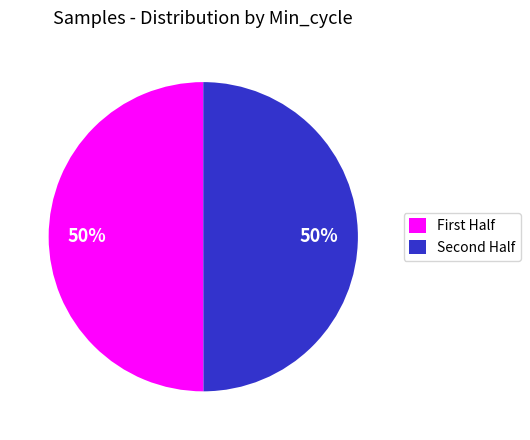

To the nearest percent, what is the average slice percentage?

50%